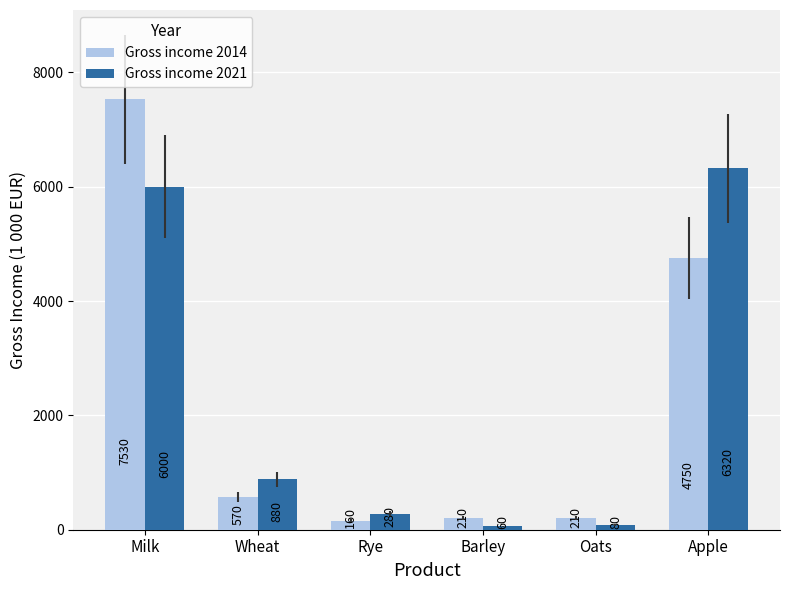

What is the average value of the Gross income 2021 series?

2270.0